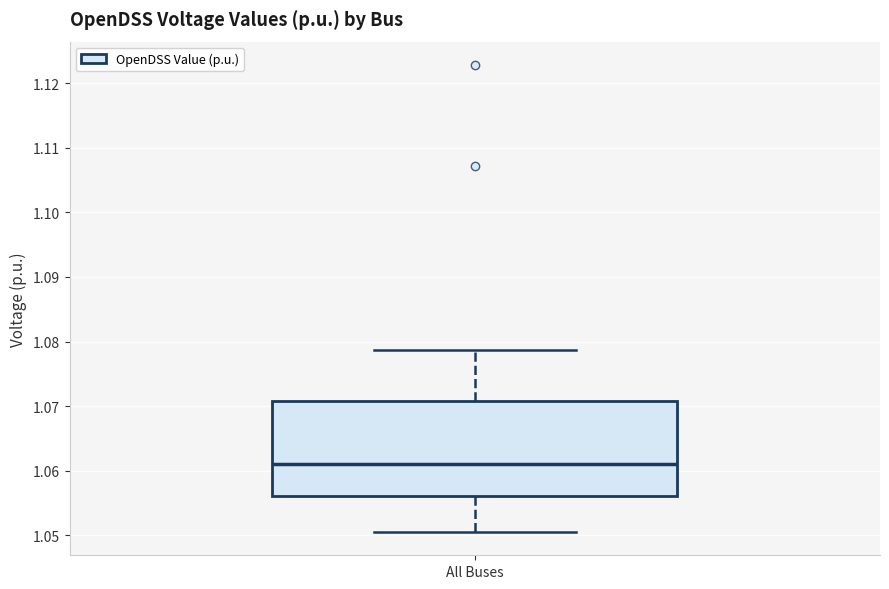

Transcribe this box plot: give where the median line is, the range the box spans, and where the two whiskers end, as read against the y-axis. The values are not printed on the chart, so give them approximately, as read against the axis.

median 1.061, box 1.056 to 1.071, whiskers 1.051 to 1.079